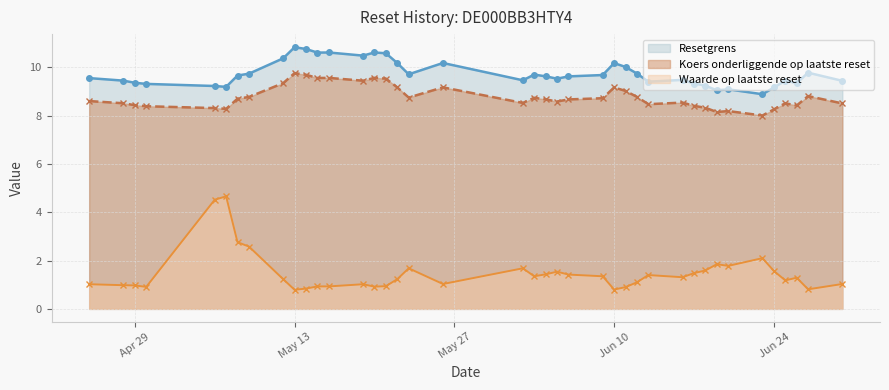

Is the value of Koers onderliggende op laatste reset at 2025-06-12 greater than the value of Resetgrens at 2025-05-06?

No